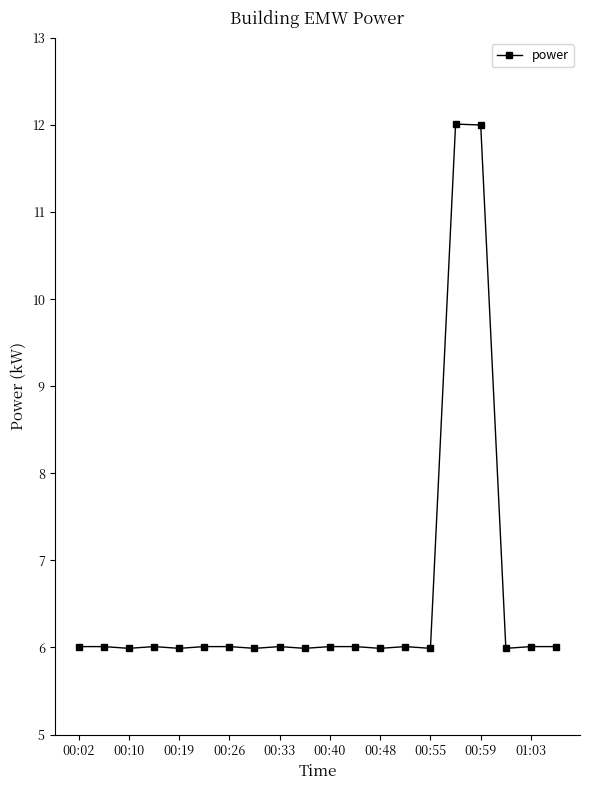

Is this an area chart (filled region under the line)?

No